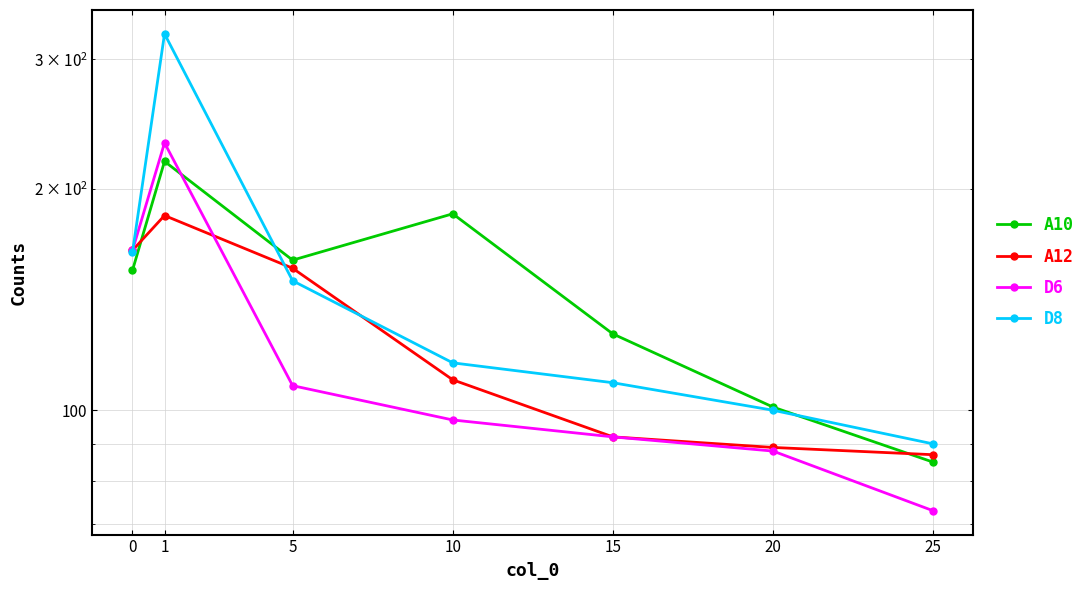

What is the value of the A10 point at the 2nd from the left?

218